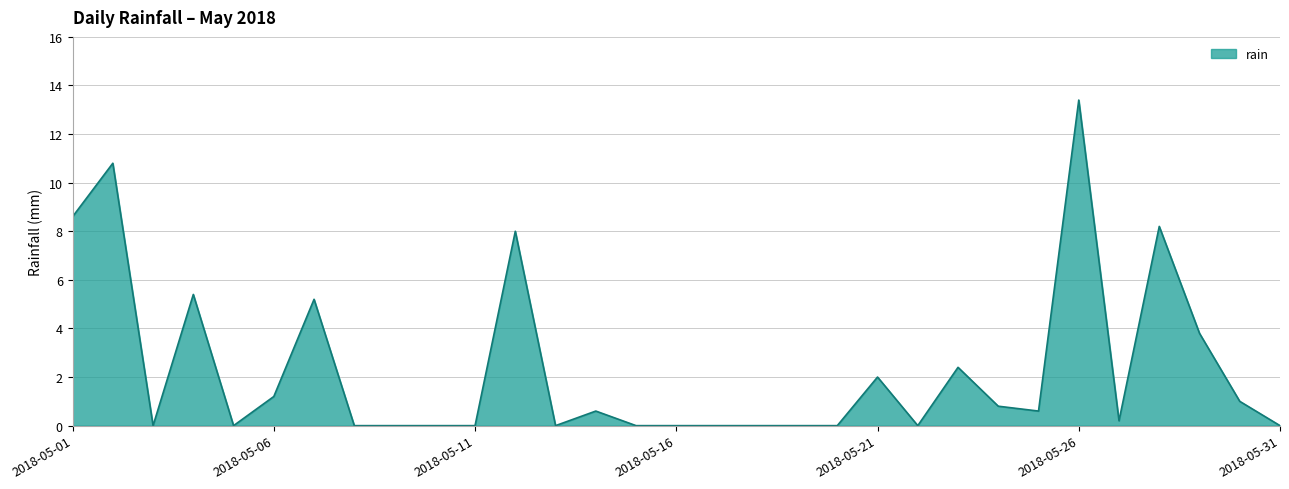

What is the difference between the maximum and minimum values?

13.4